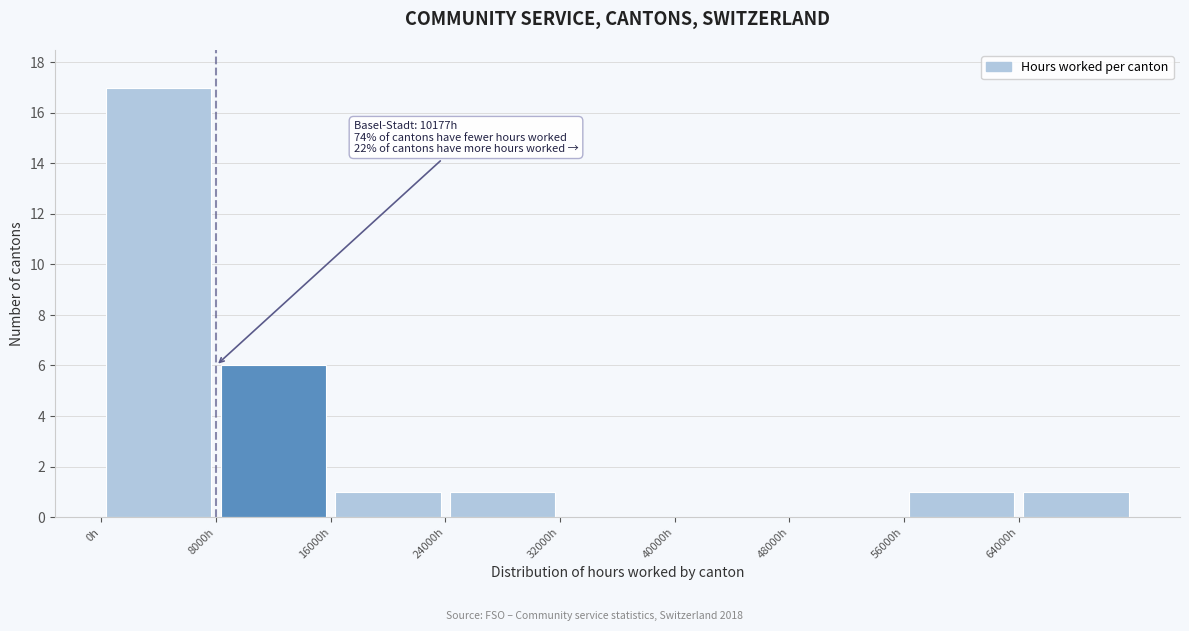

Which range on the x-axis has the tallest bar?

0 to 8000